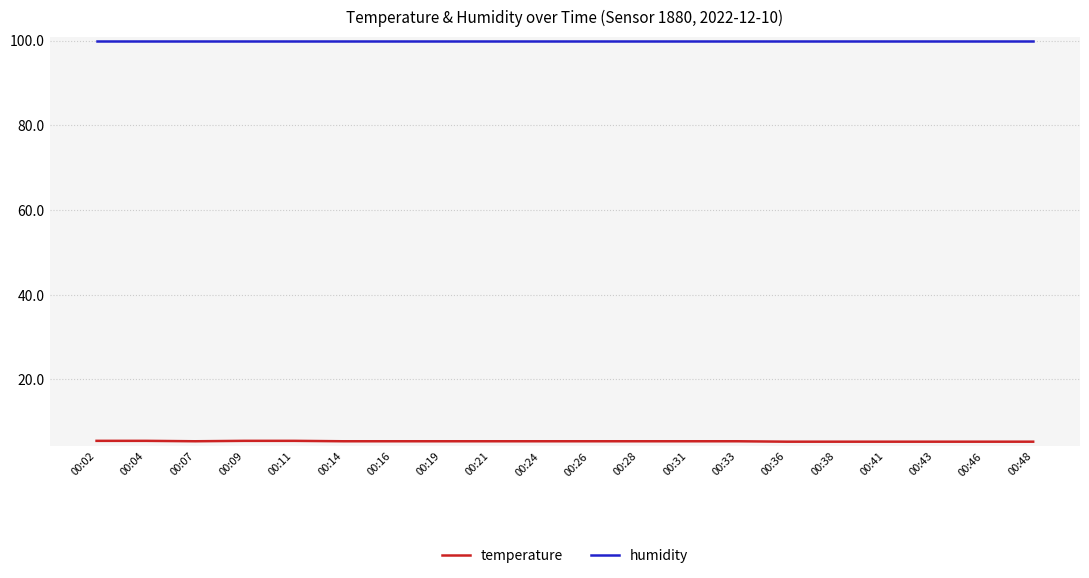

What is the difference between the temperature values at 00:36 and 00:02?

0.2